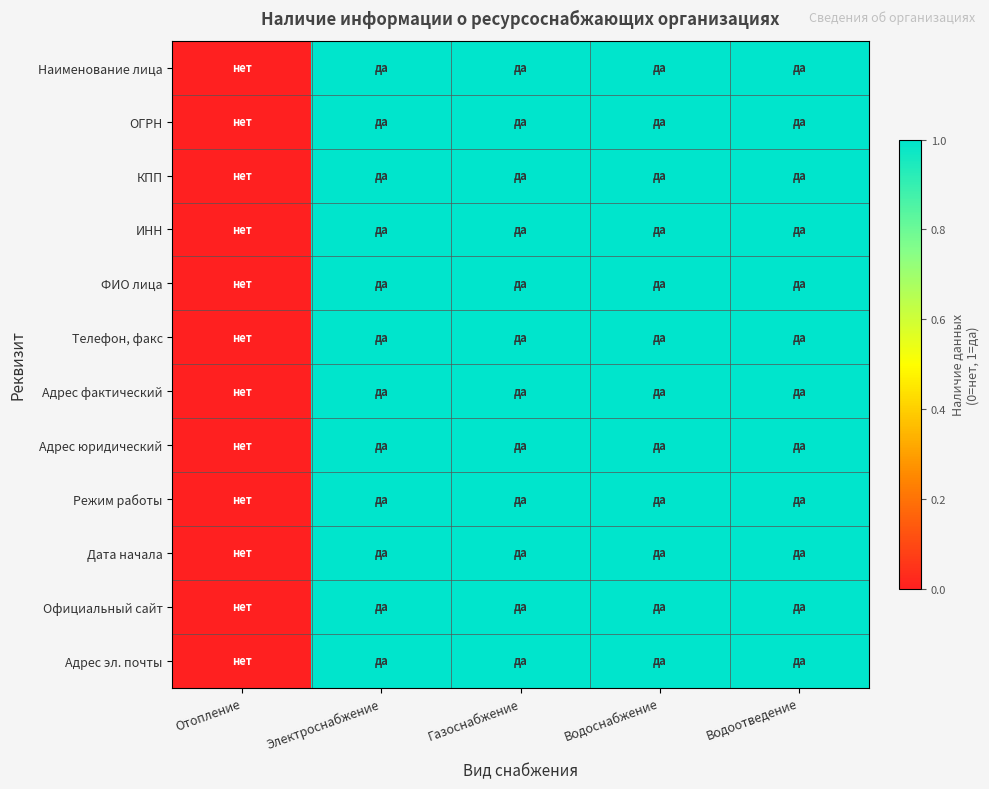

Which label corresponds to the smallest value in the chart?

Отопление